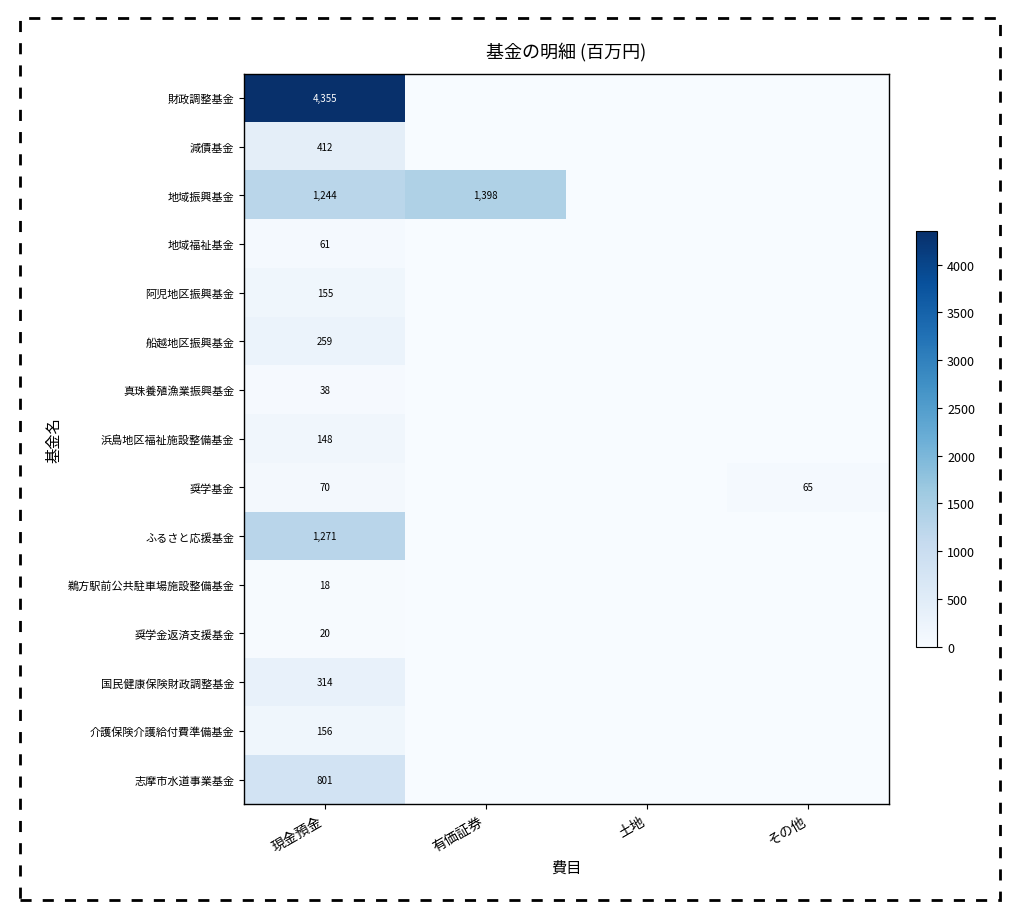

Where is ふるさと応援基金 nearest to the value 635?

有価証券